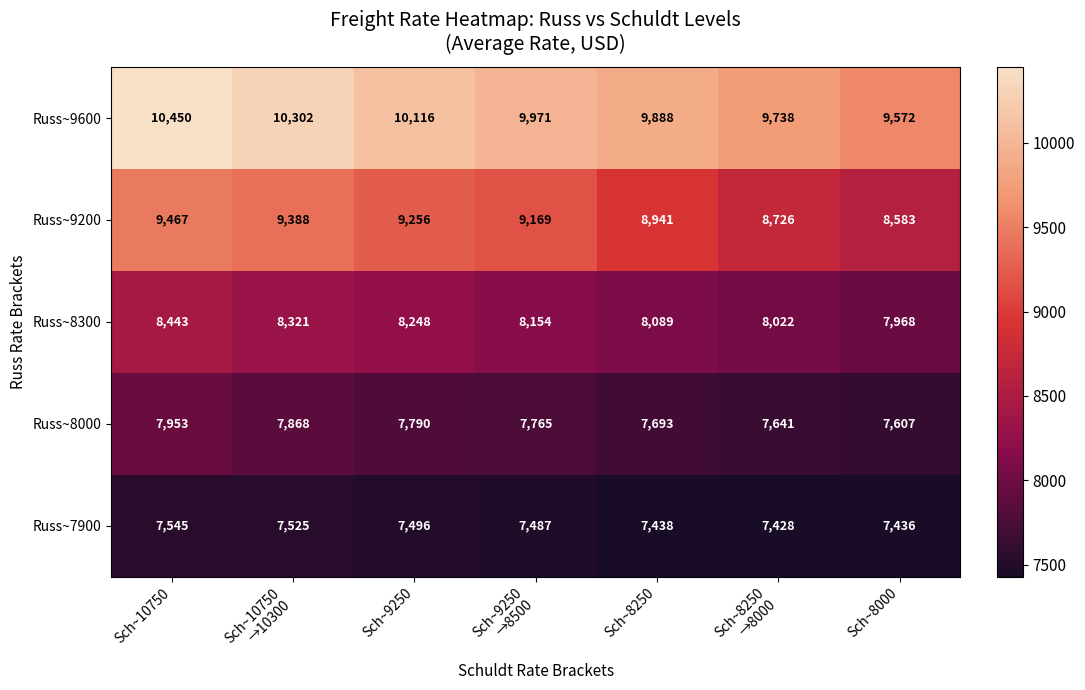

At how many categories does at least one series exceed 7439?

7